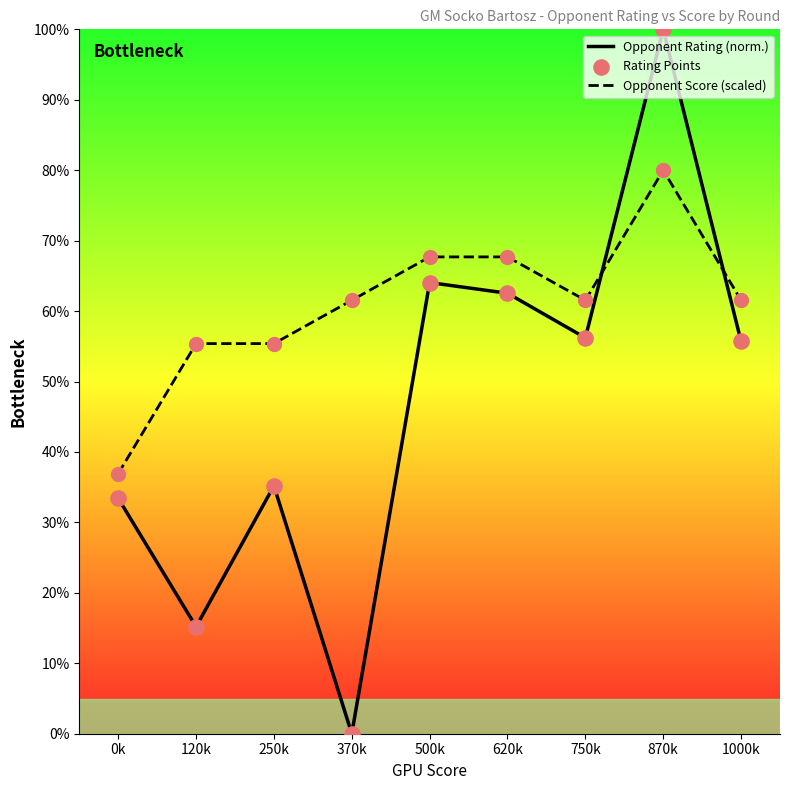

What is the total value across all series at 250k?

90.6